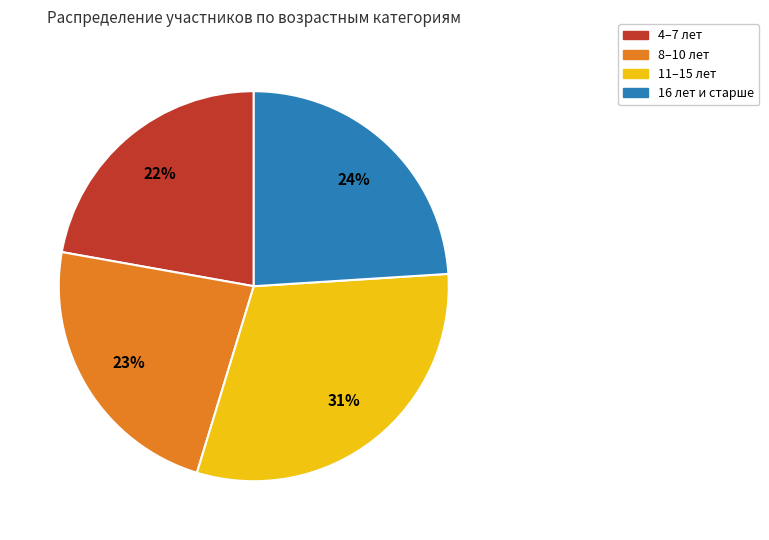

Do 16 лет и старше and 4–7 лет together represent more than half of the pie?

No